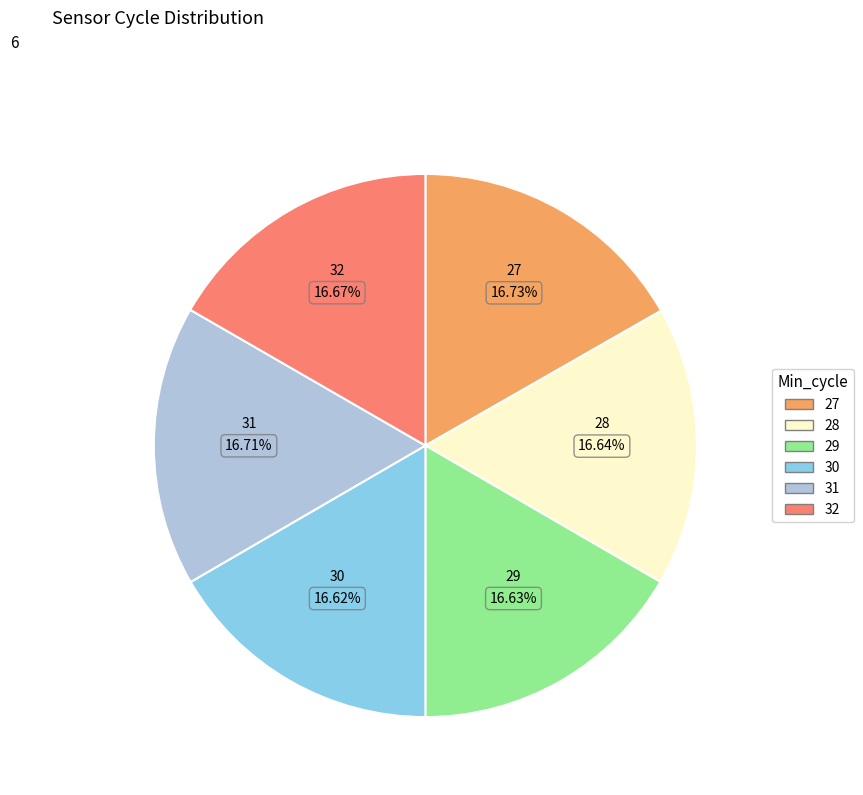

Is there a majority slice in this chart?

No